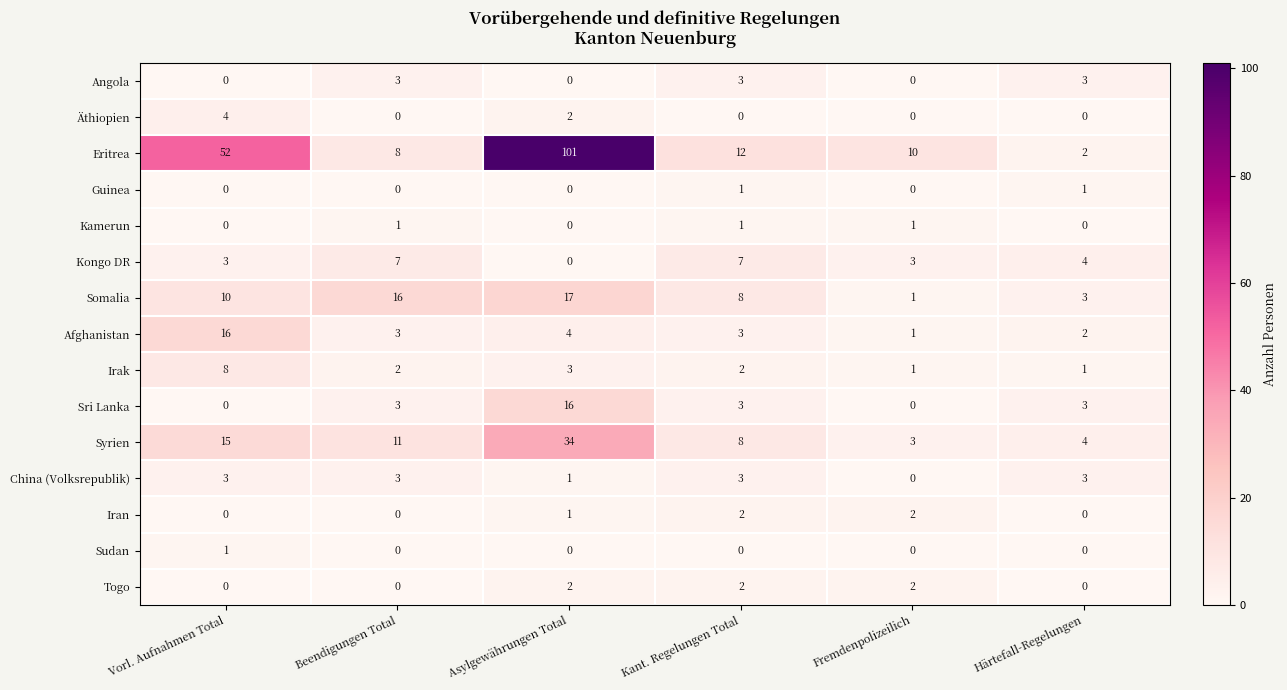

Which series has the largest total across all categories?

Eritrea